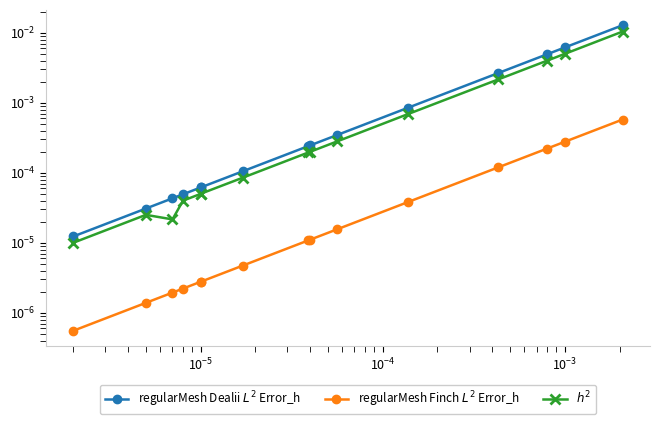

Which series has the widest spread of values?

regularMesh Dealii $L^2$ Error_h